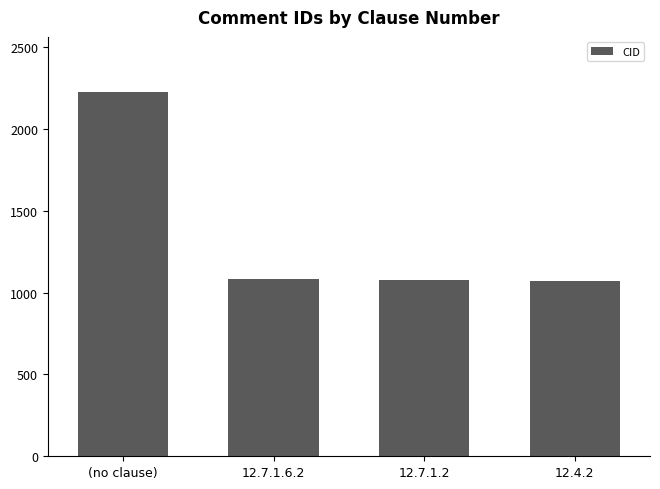

What is the value of the 1st bar from the left?

2229